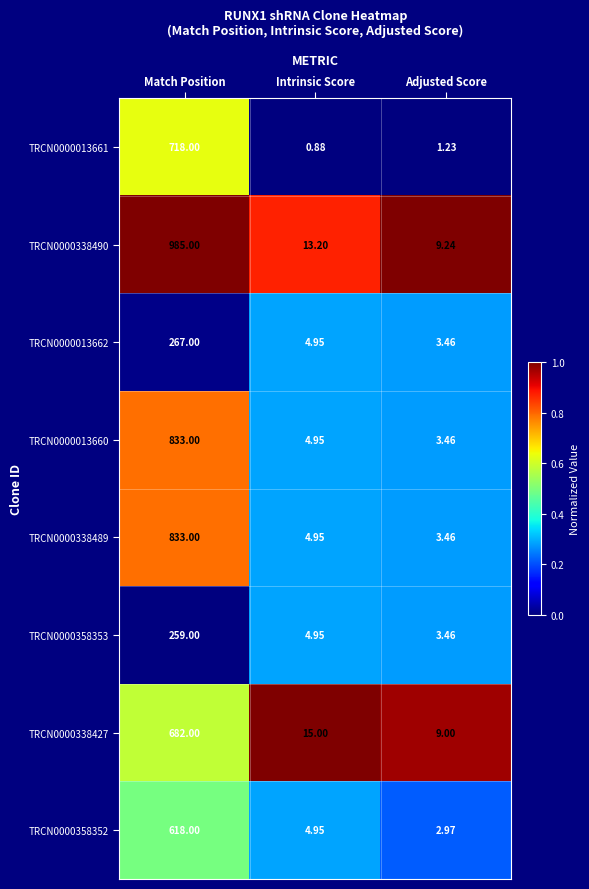

What is the spread (max minus min) of values at Adjusted Score?

8.0